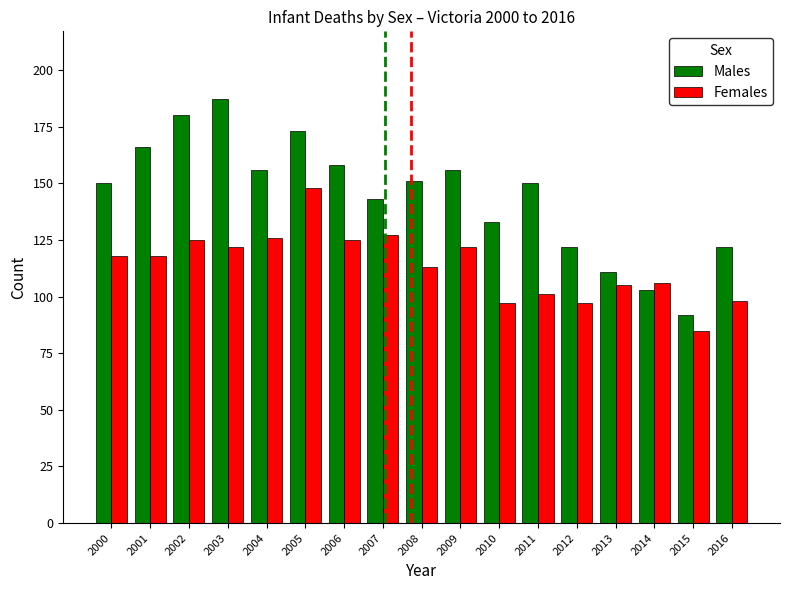

List the series in order of their peak value, highest first.

Males, Females